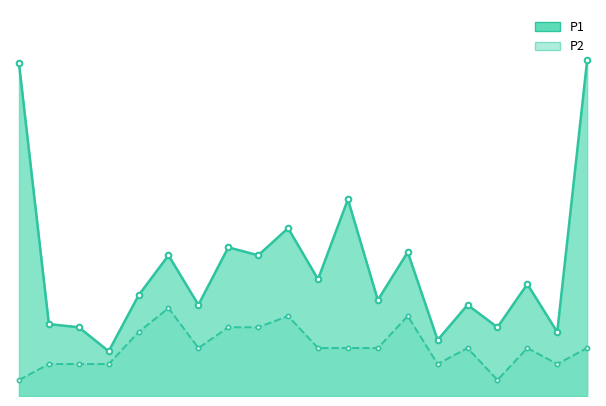

Between 01:15 and 02:41, which series saw the biggest shift?

P1